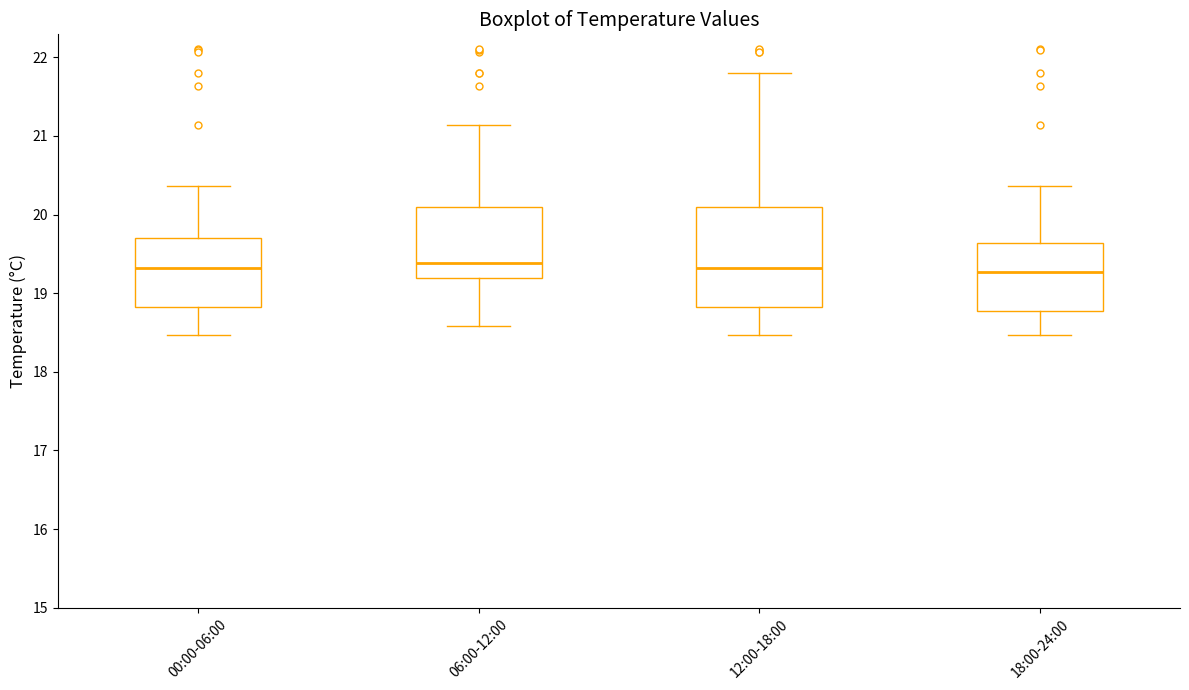

Reading left to right, read every box against the y-axis: the position of its median line, the range the box covers, and the ends of its whiskers. The values are not printed on the chart, so give them approximately, as read against the axis.

00:00-06:00: median 19.3, box 18.8 to 19.7, whiskers 18.5 to 20.4
06:00-12:00: median 19.4, box 19.2 to 20.1, whiskers 18.6 to 21.1
12:00-18:00: median 19.3, box 18.8 to 20.1, whiskers 18.5 to 21.8
18:00-24:00: median 19.3, box 18.8 to 19.6, whiskers 18.5 to 20.4